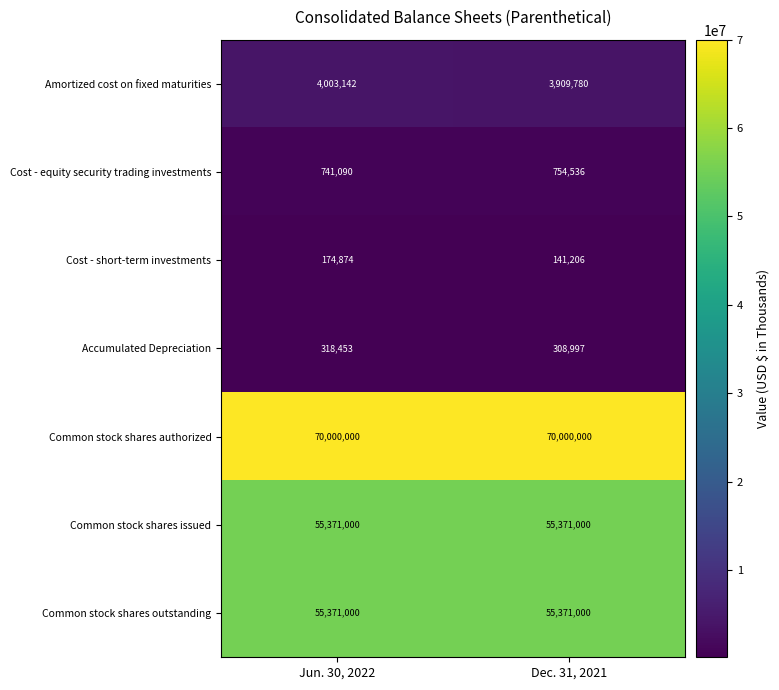

Reading right to left, transcribe all the data shown in this chart.

Amortized cost on fixed maturities: 3909780	4003142
Cost - equity security trading investments: 754536	741090
Cost - short-term investments: 141206	174874
Accumulated Depreciation: 308997	318453
Common stock shares authorized: 70000000	70000000
Common stock shares issued: 55371000	55371000
Common stock shares outstanding: 55371000	55371000